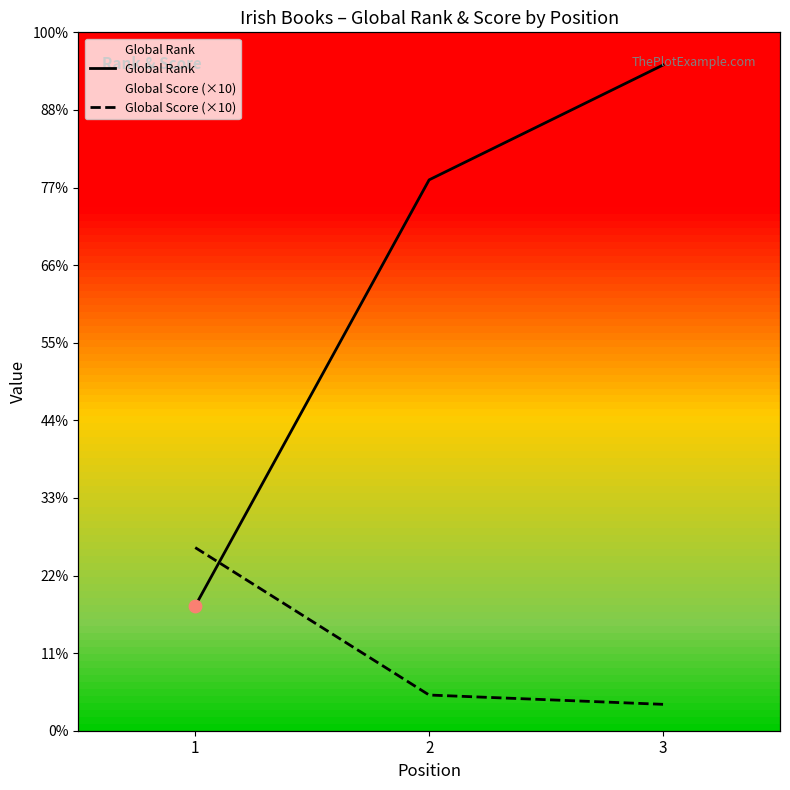

Which series contains the lowest Y value?

Global Score (×10)